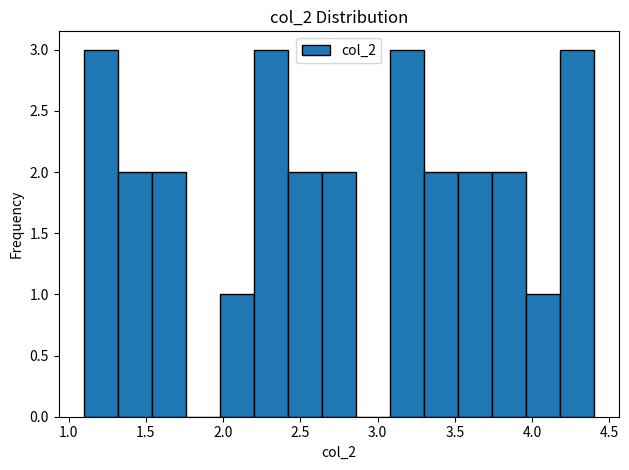

Reading left to right, transcribe this chart: for each bar, give the range it covers on the x-axis and its height. Neither the bar edges nor the heights are printed on the chart, so give them approximately, as read against the axes.

1.10 to 1.32: 3
1.32 to 1.54: 2
1.54 to 1.76: 2
1.76 to 1.98: 0
1.98 to 2.20: 1
2.20 to 2.42: 3
2.42 to 2.64: 2
2.64 to 2.86: 2
2.86 to 3.08: 0
3.08 to 3.30: 3
3.30 to 3.52: 2
3.52 to 3.74: 2
3.74 to 3.96: 2
3.96 to 4.18: 1
4.18 to 4.40: 3